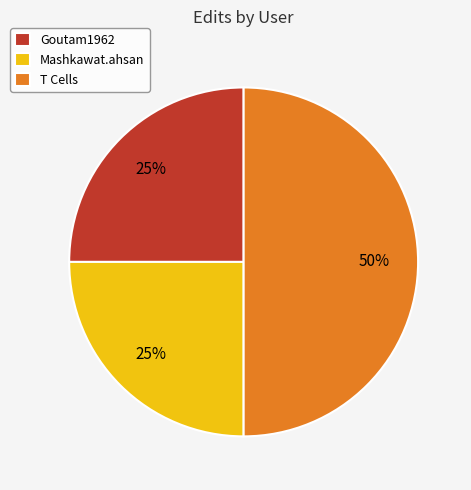

Combined, do Goutam1962 and T Cells account for over 50%?

Yes